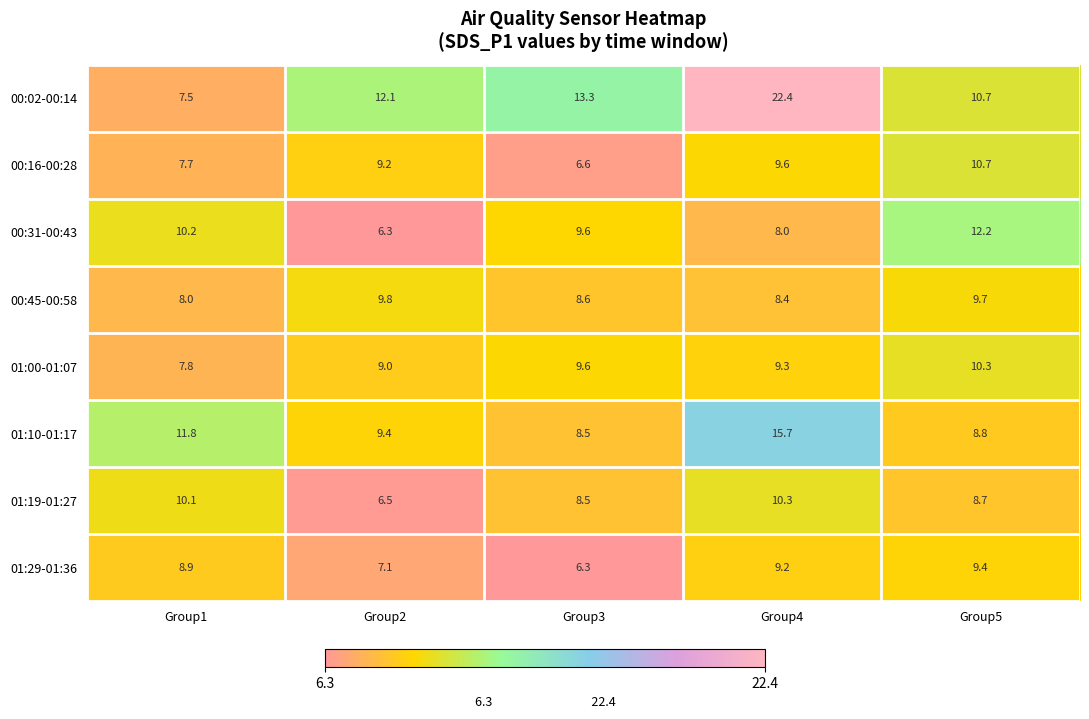

What is the difference between the highest and lowest values at Group5?

3.5